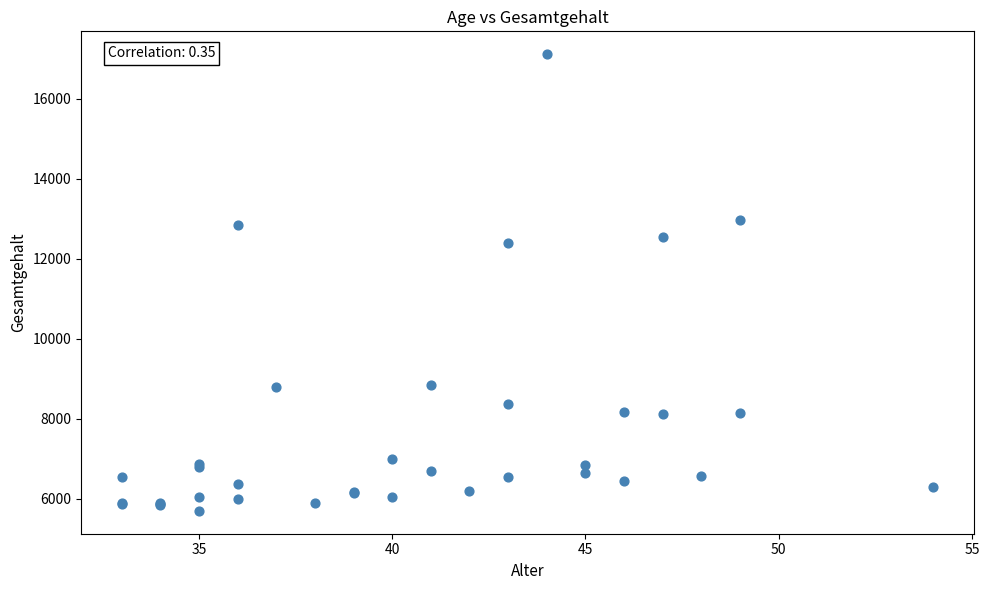

What Y value in the scatter plot is closest to 11407?

12400